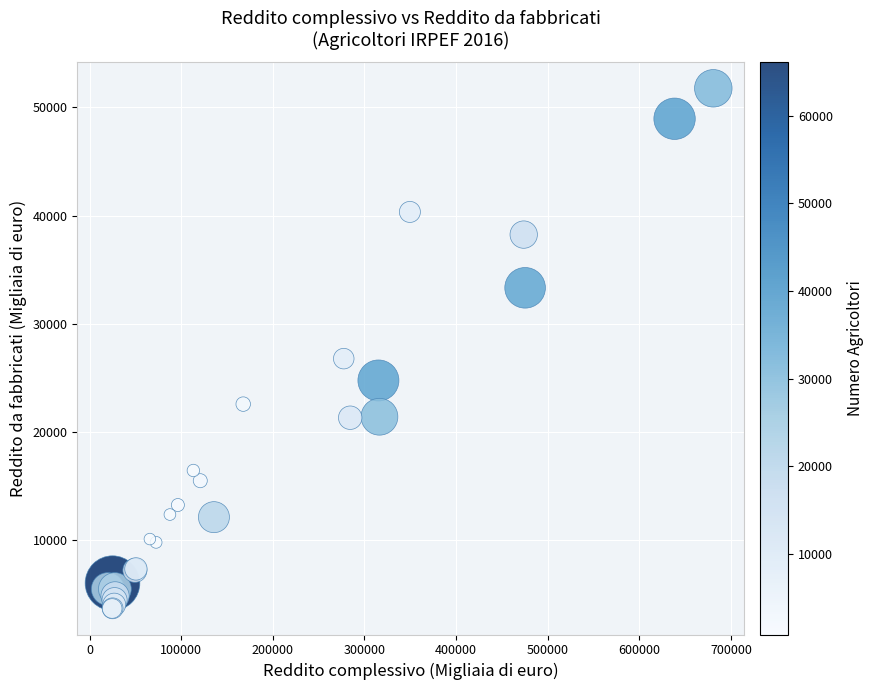

What Y value in the scatter plot is closest to 27713?

26765